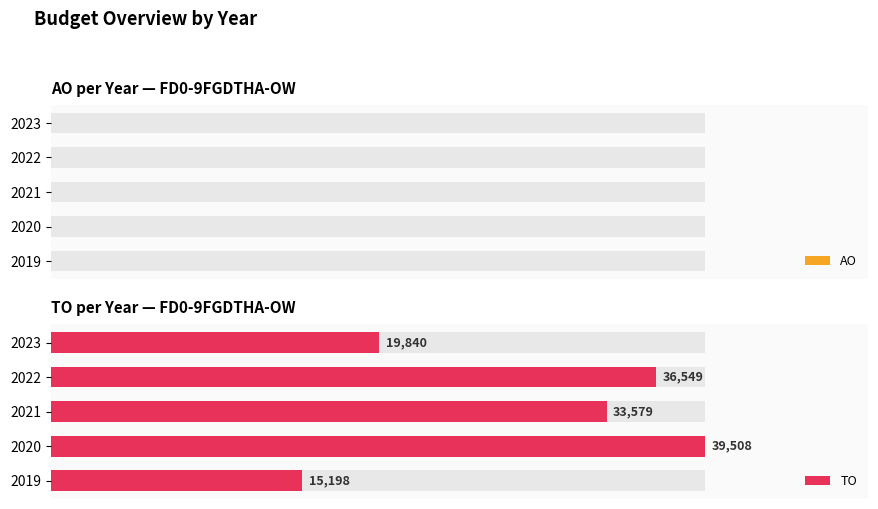

Does the chart contain any negative values?

No